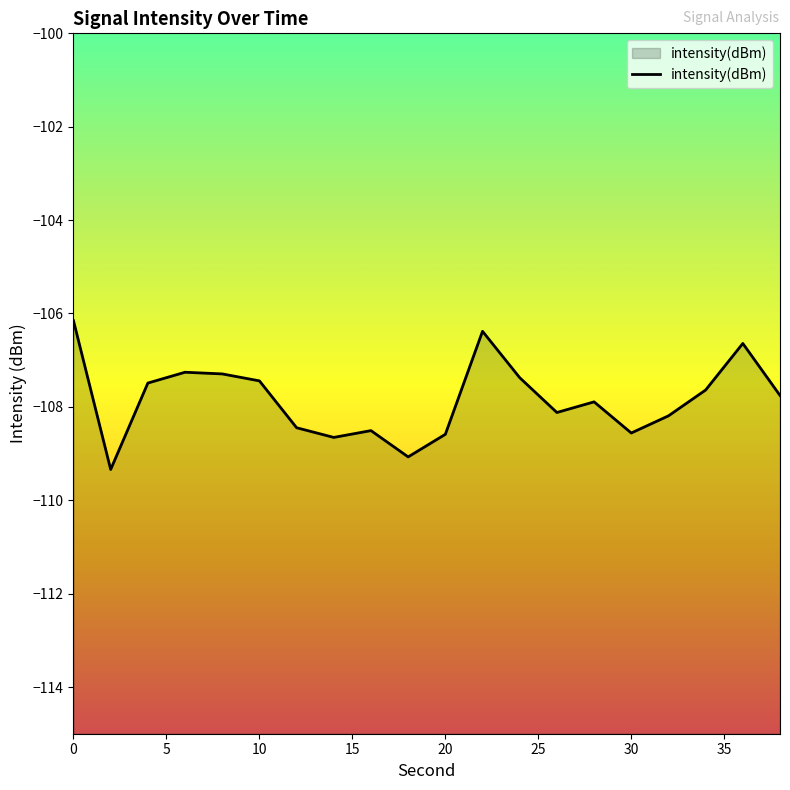

List the labels in order of value, smallest first.

2, 18, 14, 20, 30, 16, 12, 32, 26, 28, 38, 34, 4, 10, 24, 8, 6, 36, 22, 0